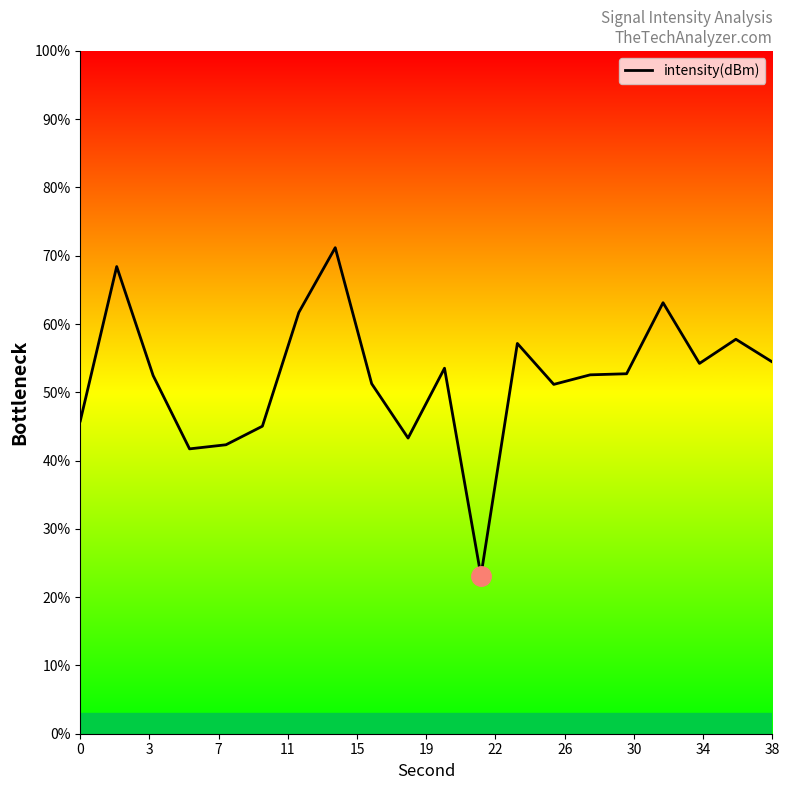

What is the minimum value shown in the chart?

23.1